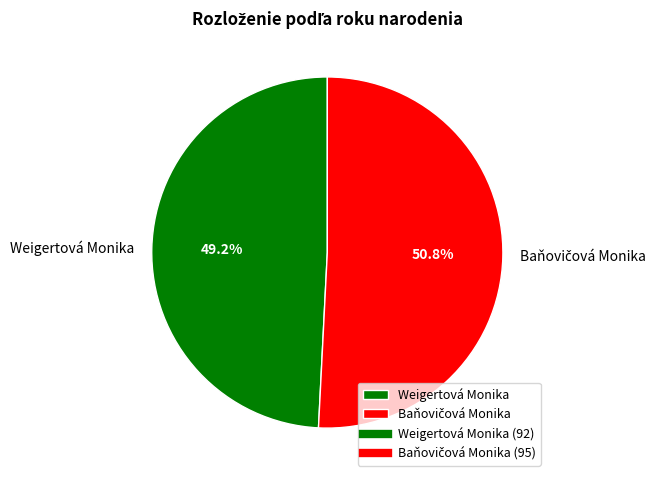

Which slice is the smallest?

Weigertová Monika